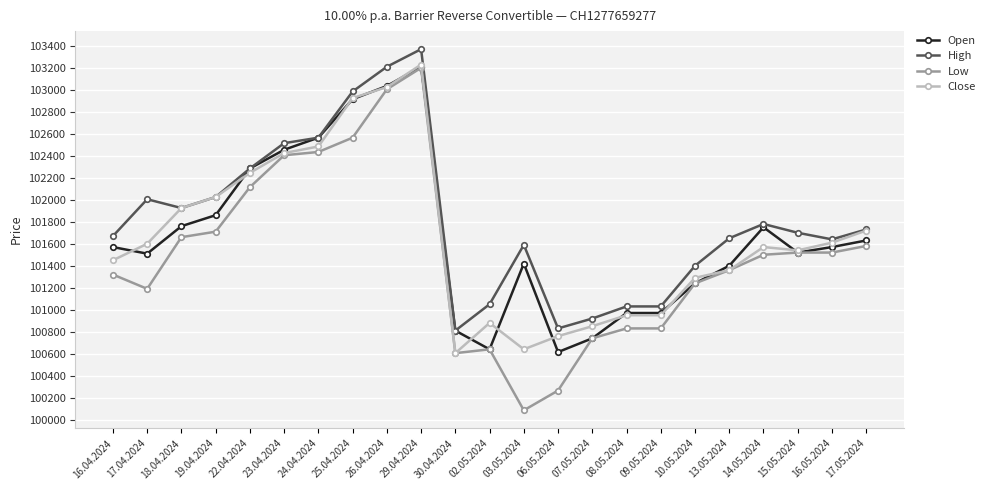

What is the lowest value of the Close series?

100610